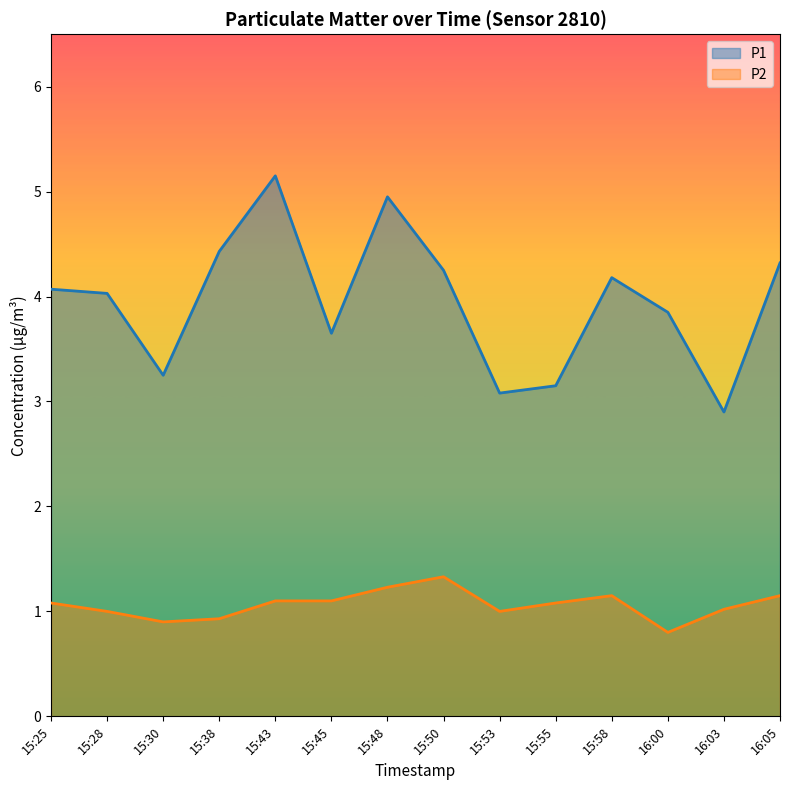

Which series has the largest total across all categories?

P1